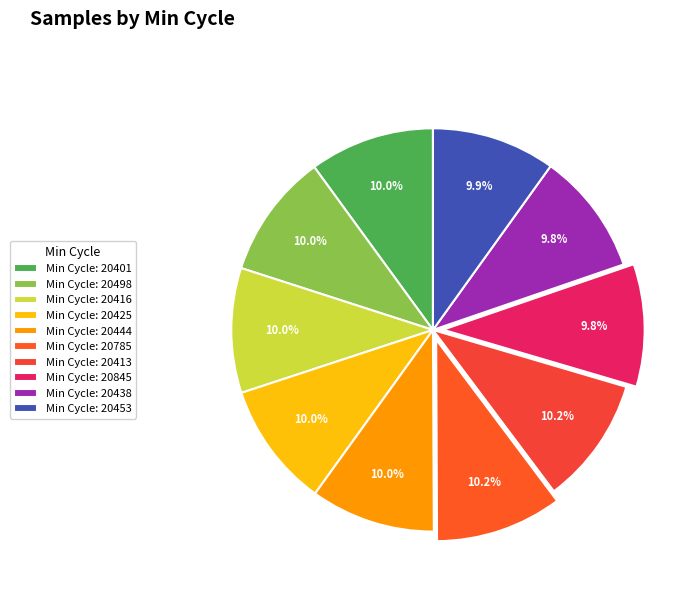

Rank the categories by value from highest to lowest.

20413, 20785, 20401, 20416, 20498, 20425, 20444, 20453, 20845, 20438